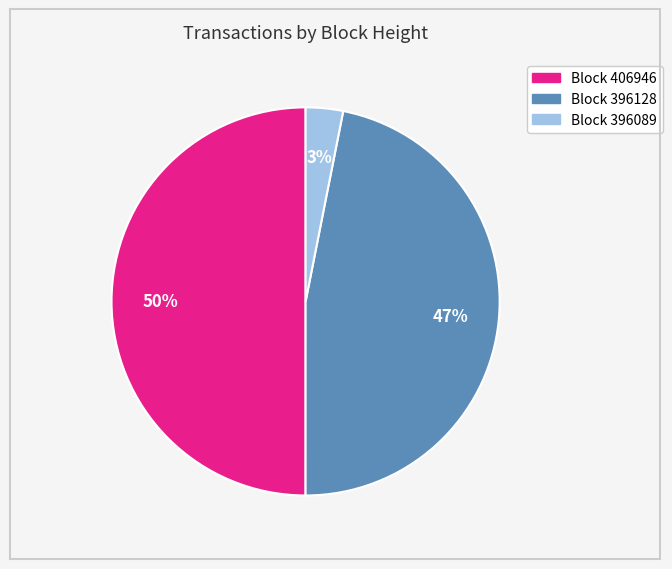

True or false: Block 406946 accounts for 45% of the total.

False